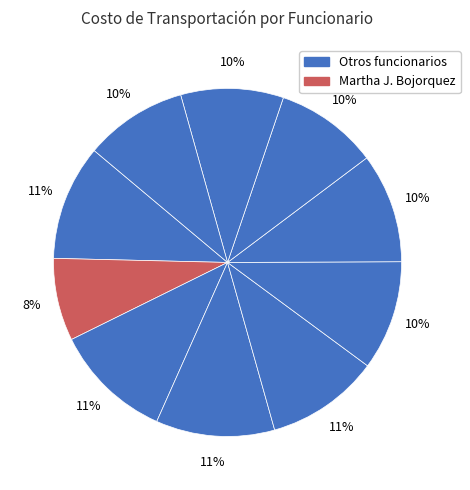

What is the smallest slice in the pie chart?

MARTHA JULISA BOJORQUEZ CASTILLO